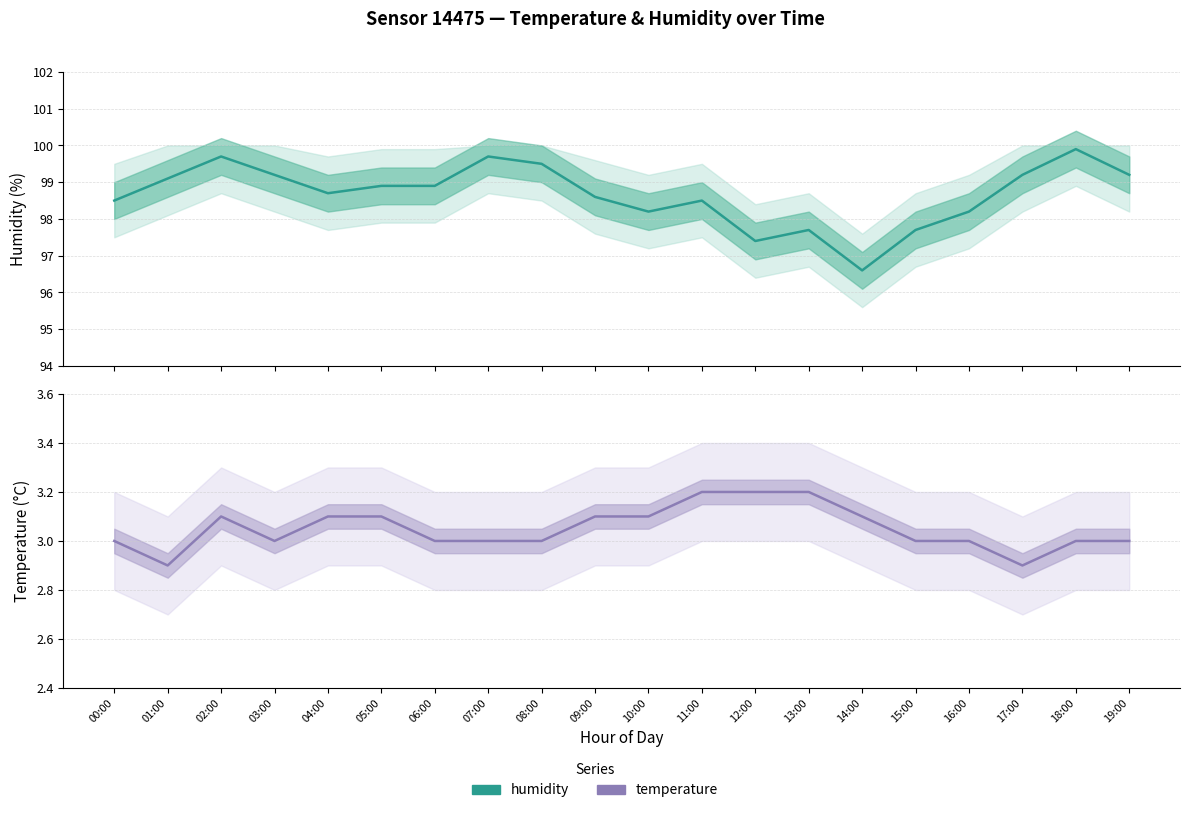

Count the temperature values in the range 3 to 4.

18